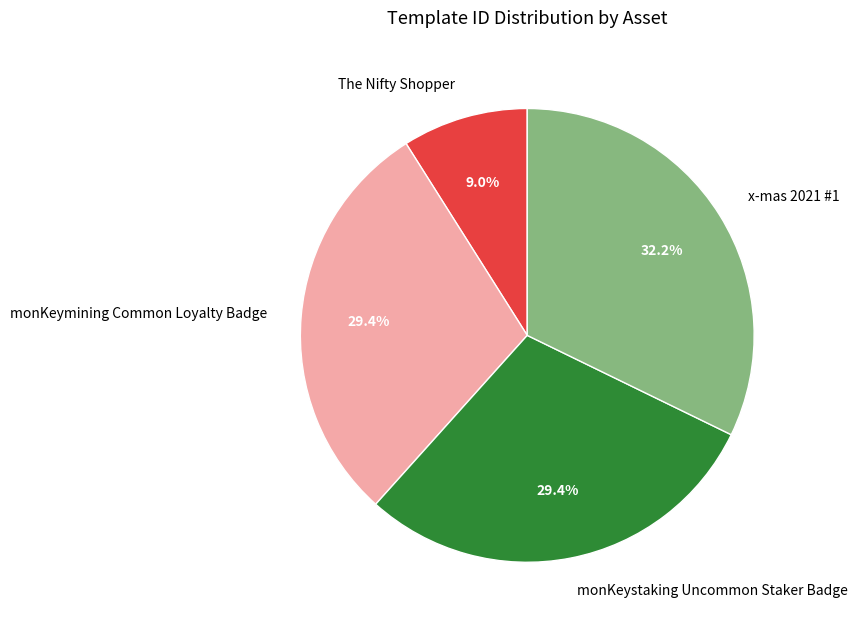

To the nearest percent, what is the difference between the largest and smallest slice percentages?

23%